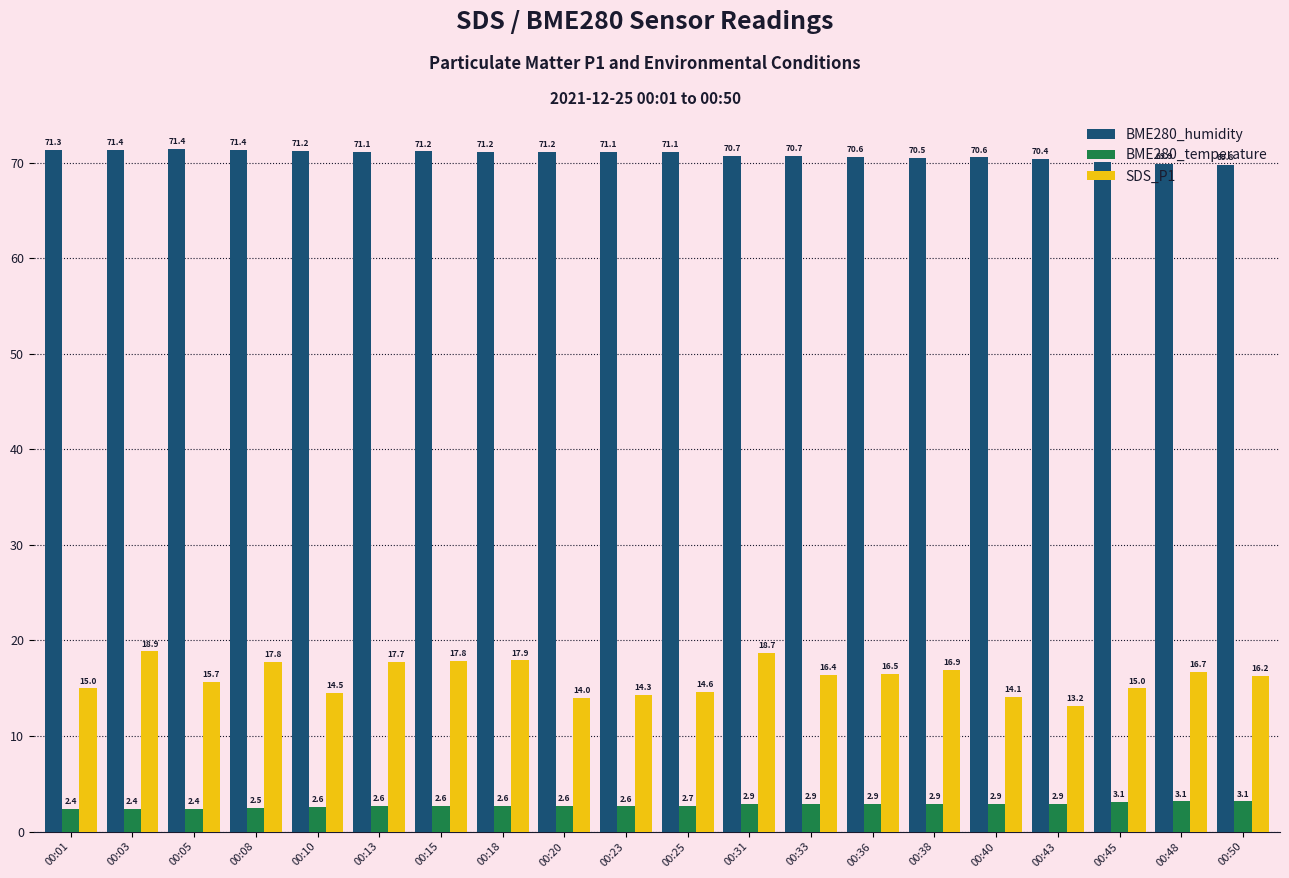

Rank the series by their average value, from lowest to highest.

BME280_temperature, SDS_P1, BME280_humidity